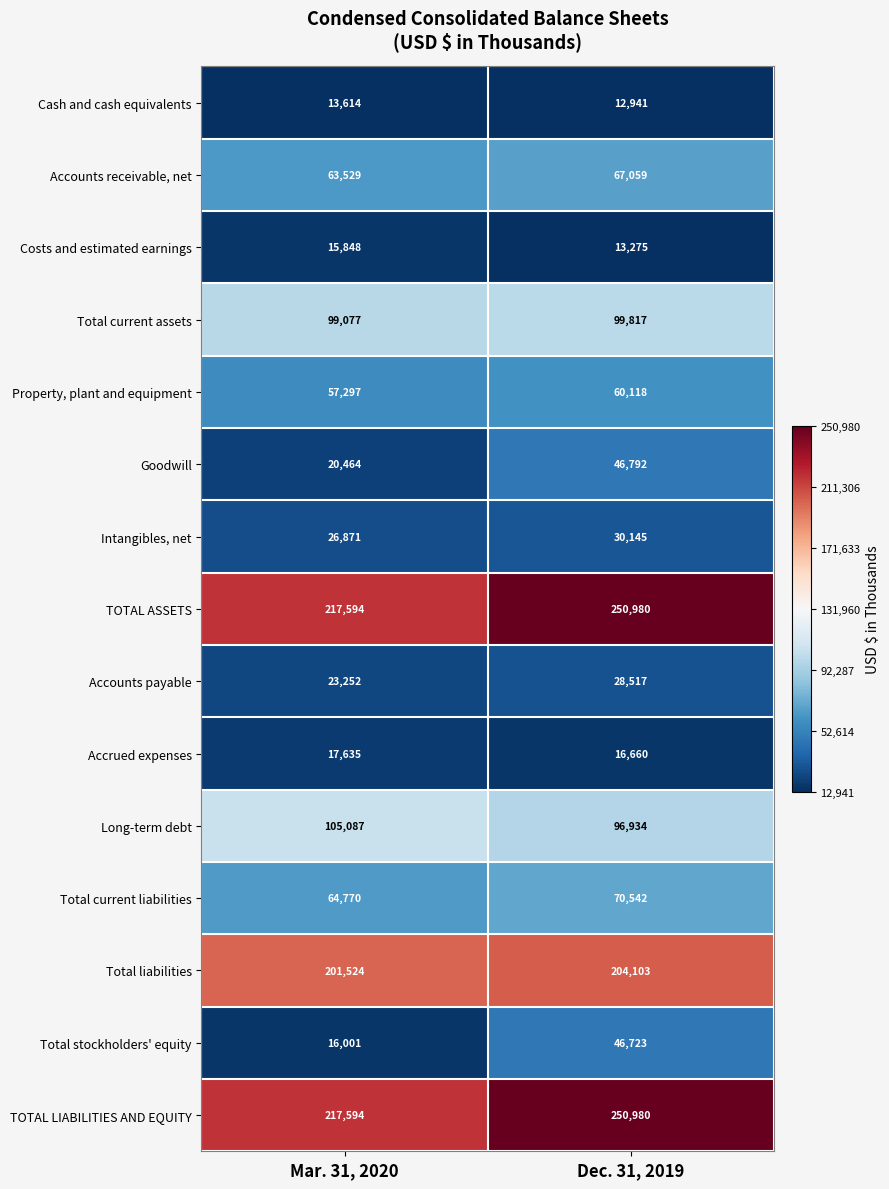

The Goodwill series shows 46792 at Dec. 31, 2019. True or false?

True